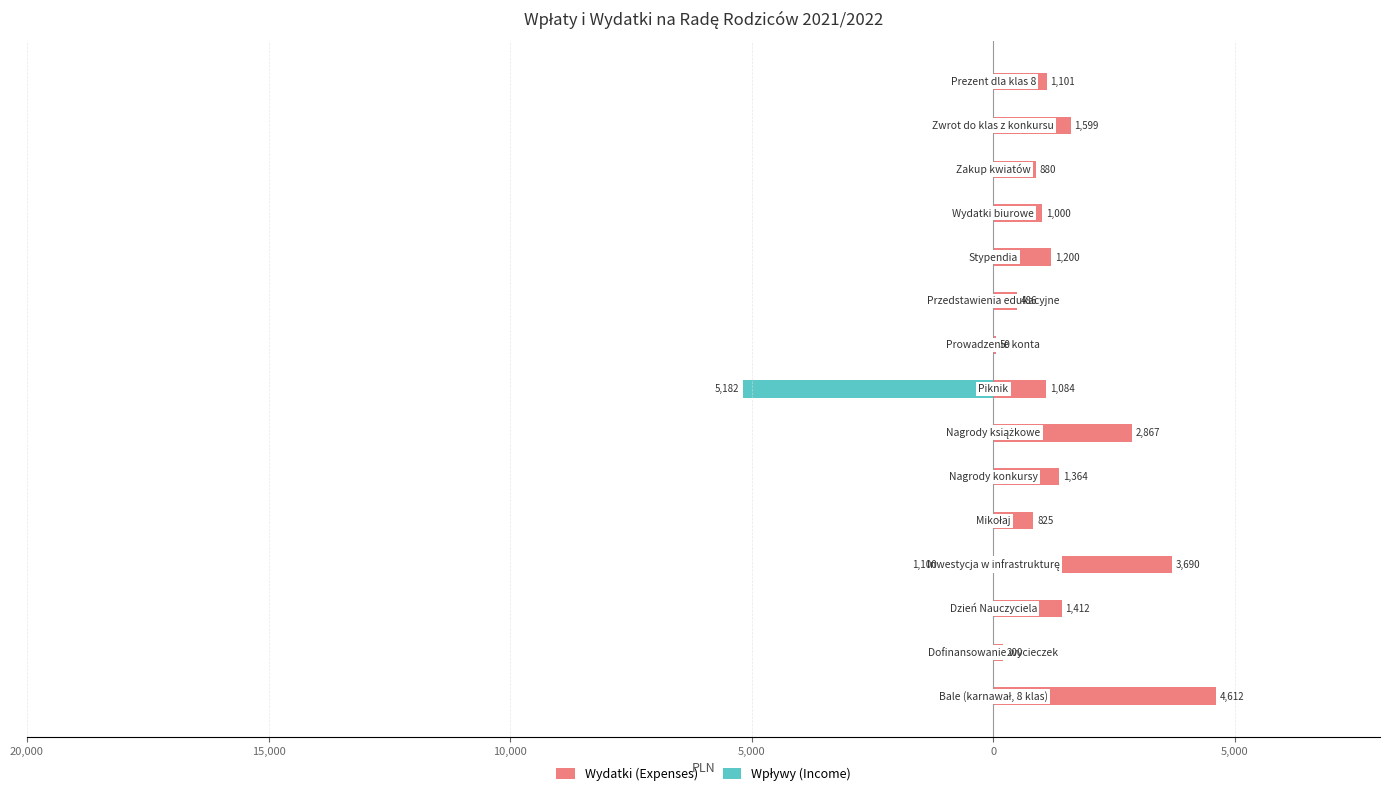

Rank the series at 5,000 from lowest to highest value.

Wpływy (Income), Wydatki (Expenses)